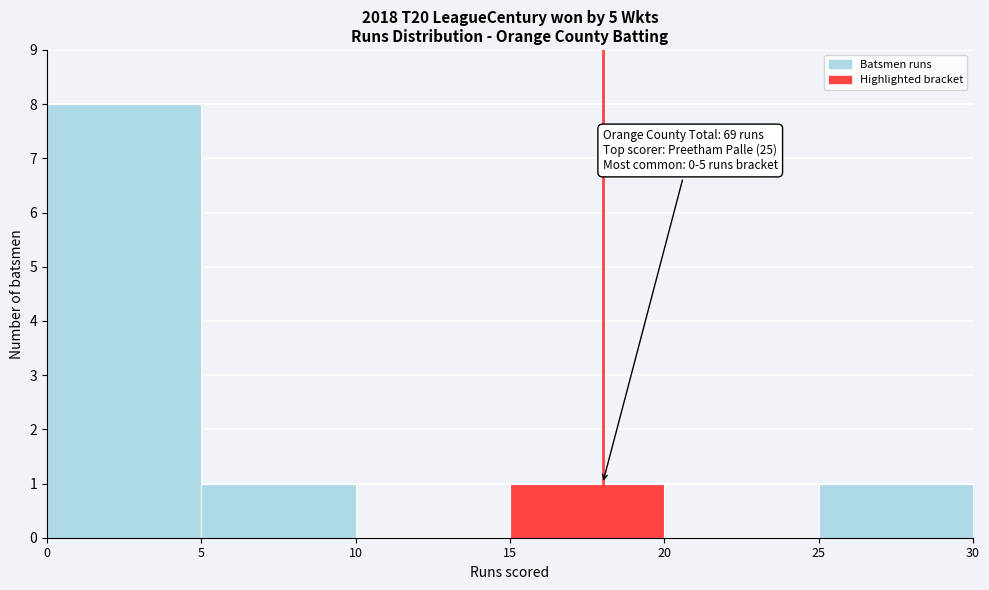

Which range on the x-axis has the tallest bar?

0 to 5